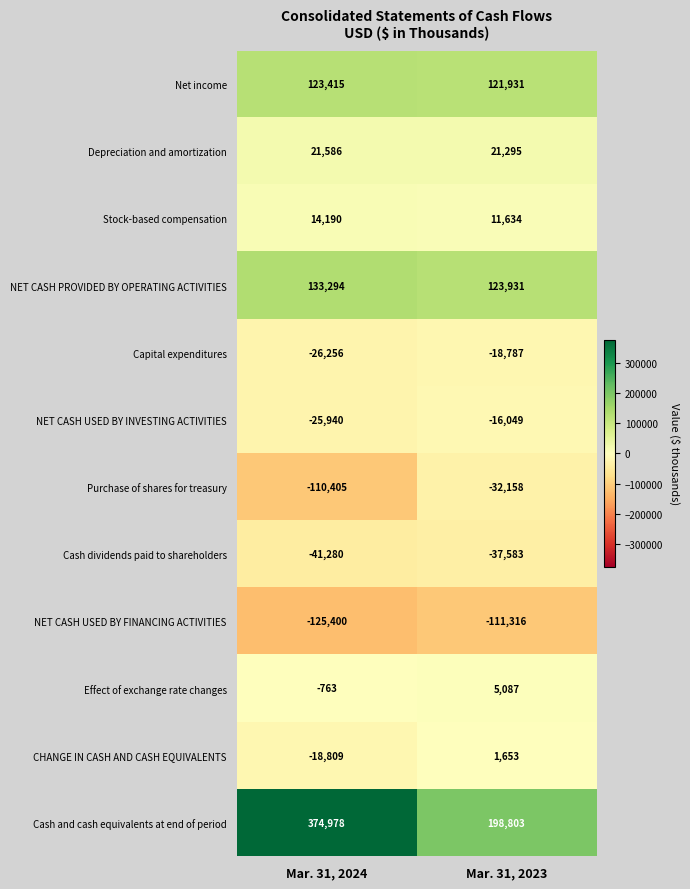

At which category is the sum across all series the highest?

Mar. 31, 2024